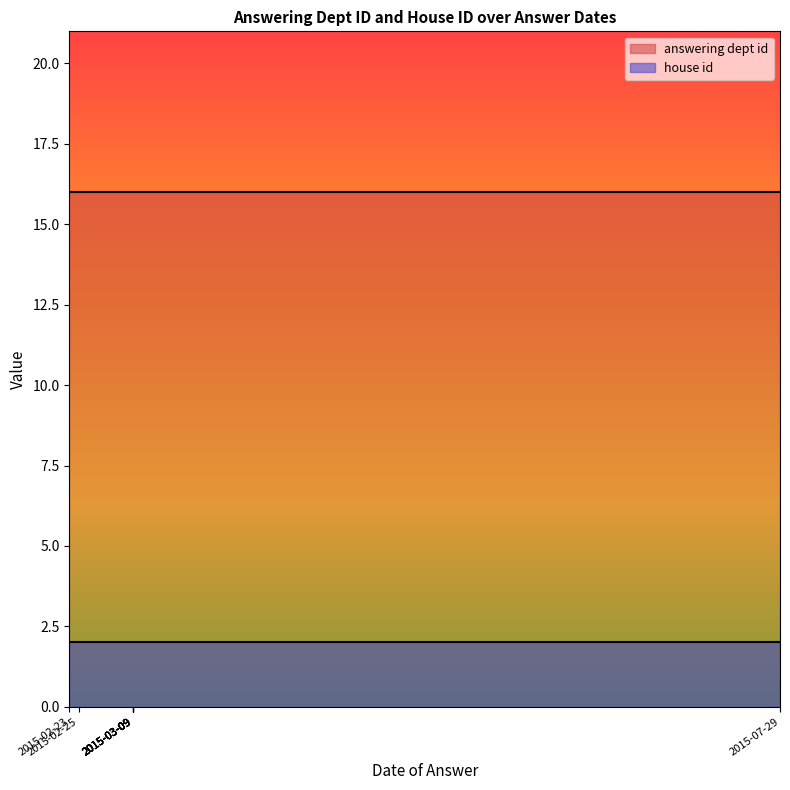

Reading left to right, what are all the values shown in this chart?

answering dept id: 16	16	16	16	16	16	16	16	16
house id: 2	2	2	2	2	2	2	2	2